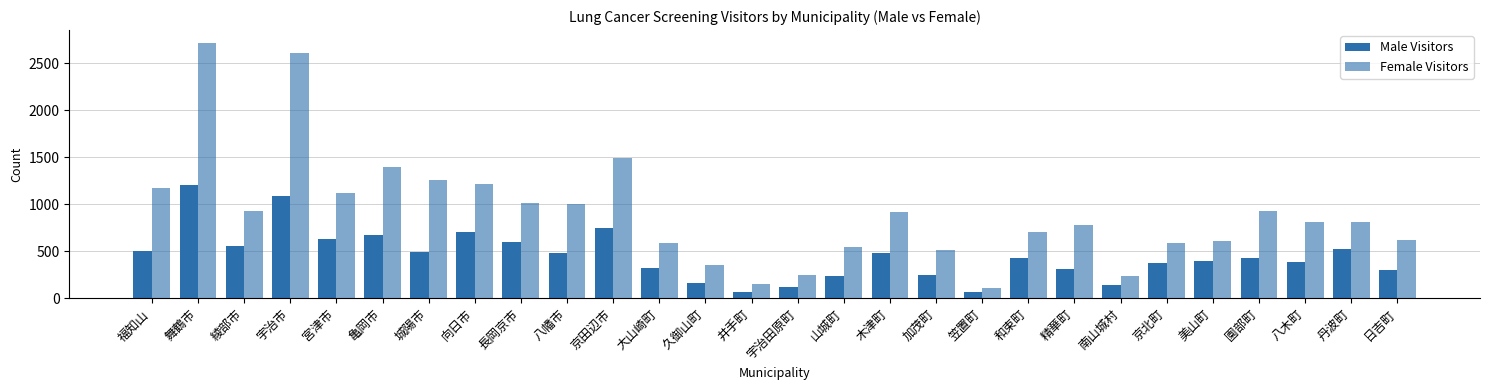

Which series has the widest spread of values?

Female Visitors